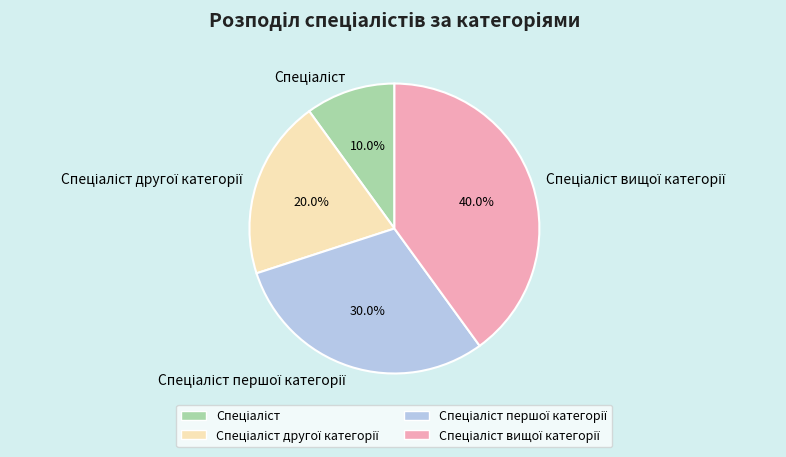

Is there any slice that represents more than half of the pie?

No